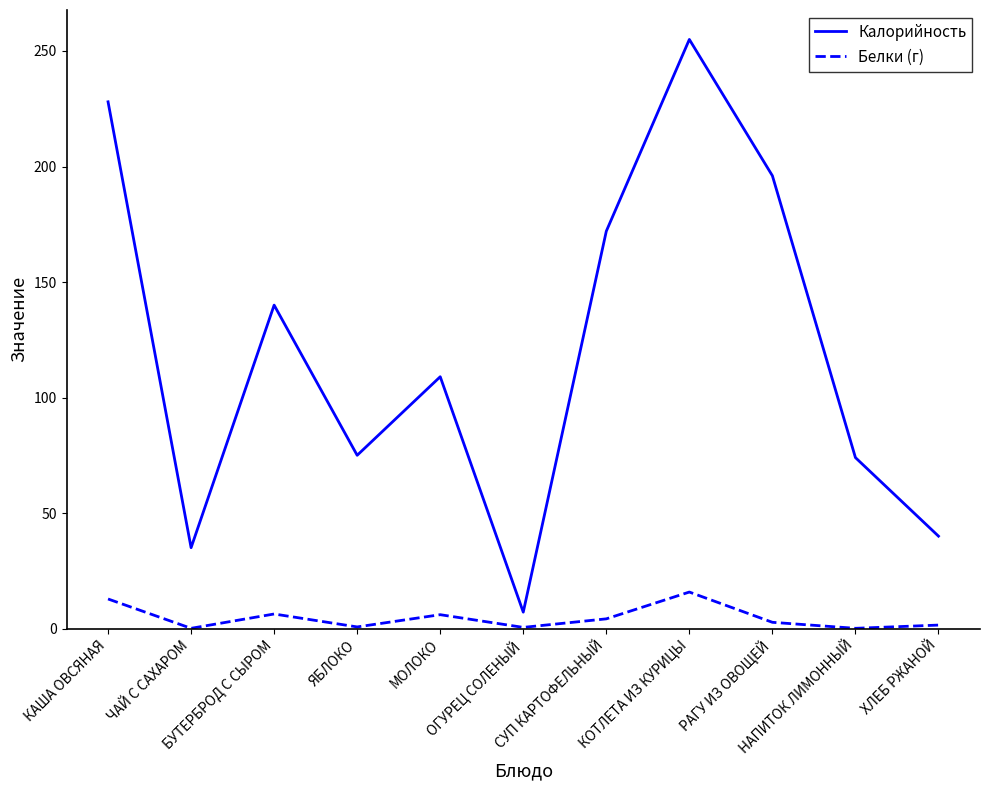

What is the difference between the maximum and minimum values in the Калорийность series?

247.9